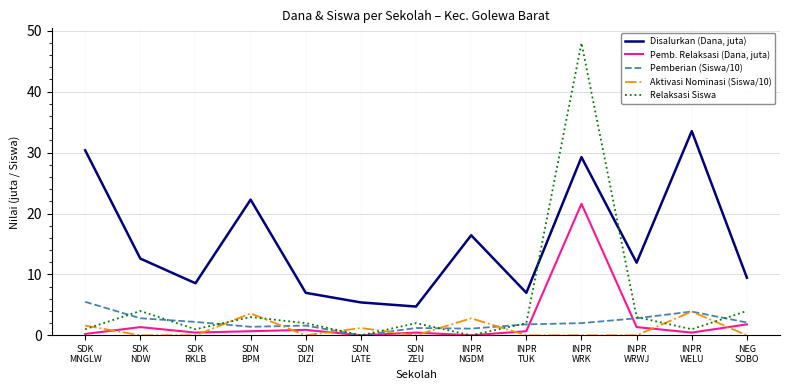

What is the difference between the highest and lowest values at INPR
TUK?

7.0